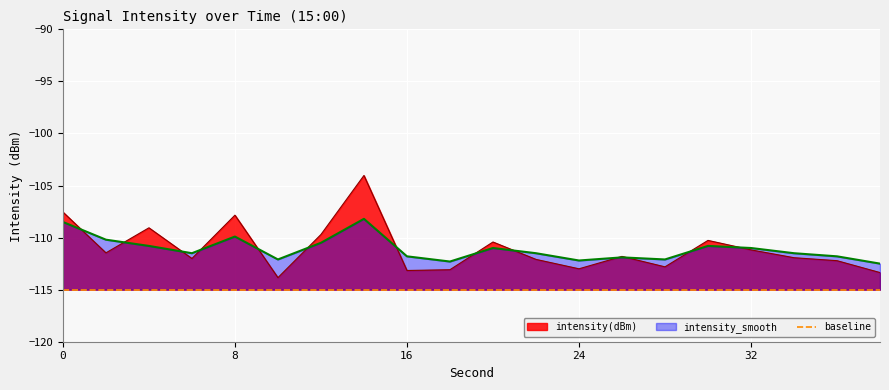

What is the average value of the intensity(dBm) series?

-111.0